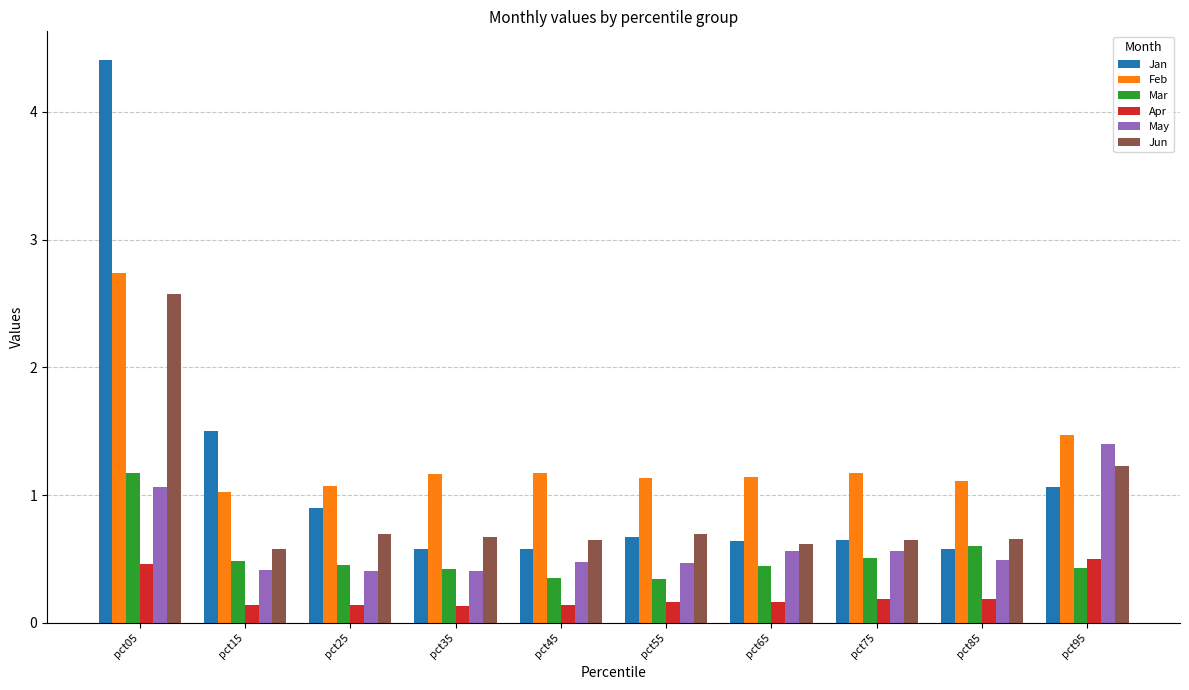

Between pct05 and pct55, which series saw the biggest shift?

Jan